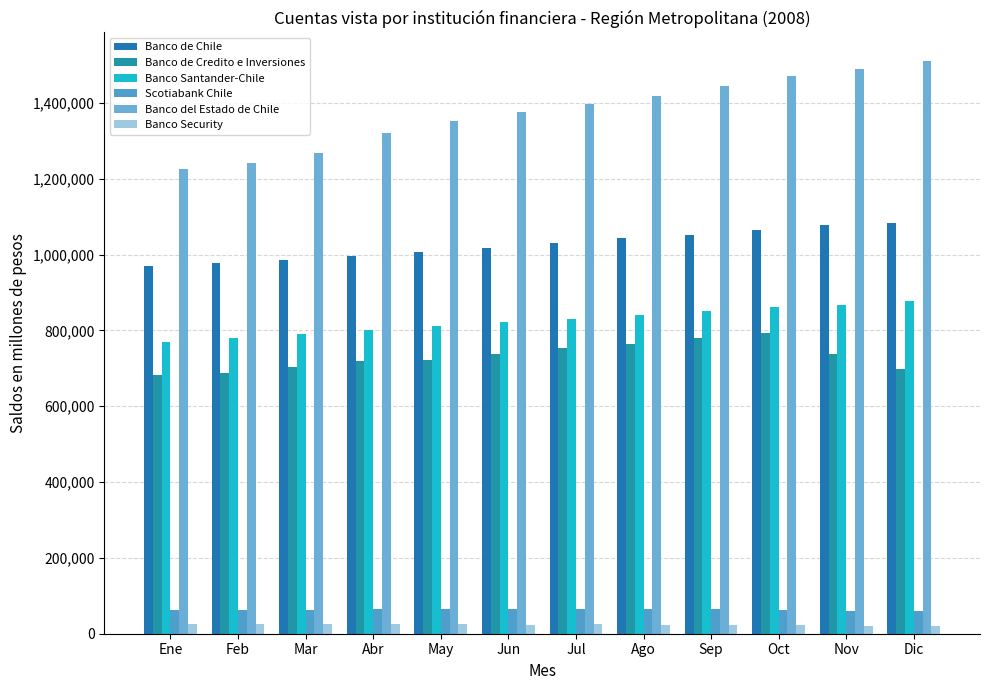

Which category has the highest value in the Banco Santander-Chile series?

Dic